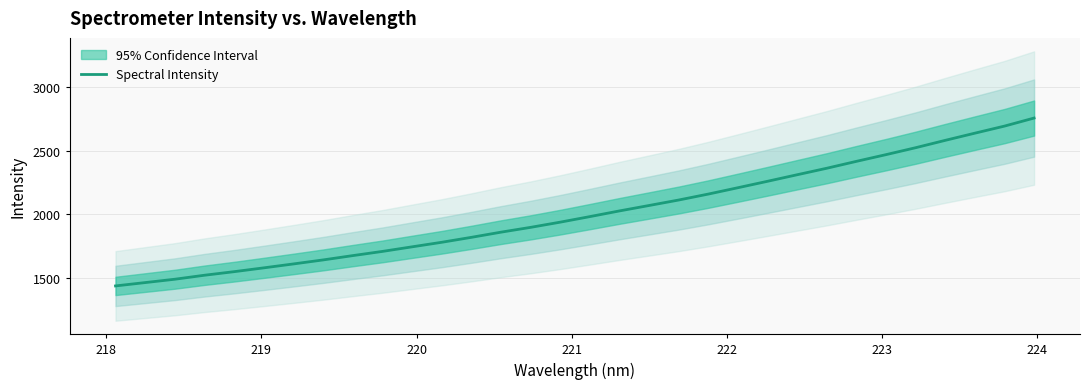

What is the maximum value for Spectral Intensity?

2755.4